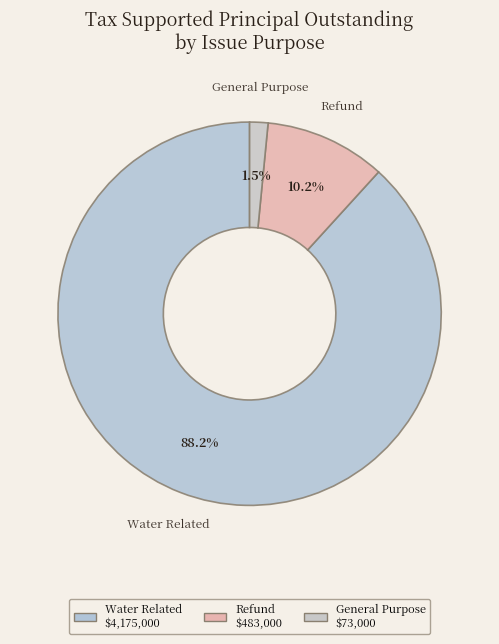

Is there a majority slice in this chart?

Yes